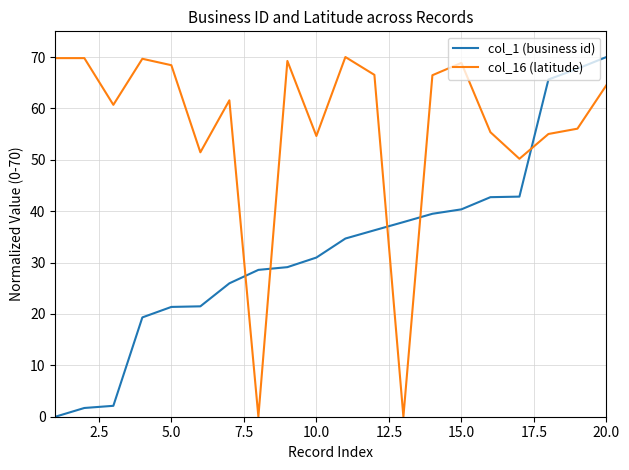

True or false: col_1 (business id) and col_16 (latitude) cross at least once.

True